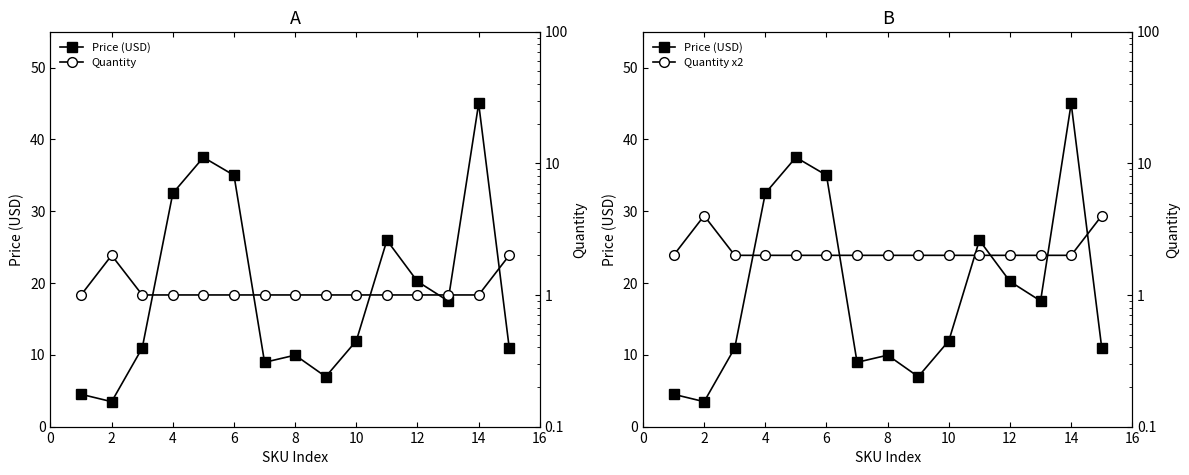

What are all the series names shown in the legend?

Price (USD), Quantity, Quantity x2